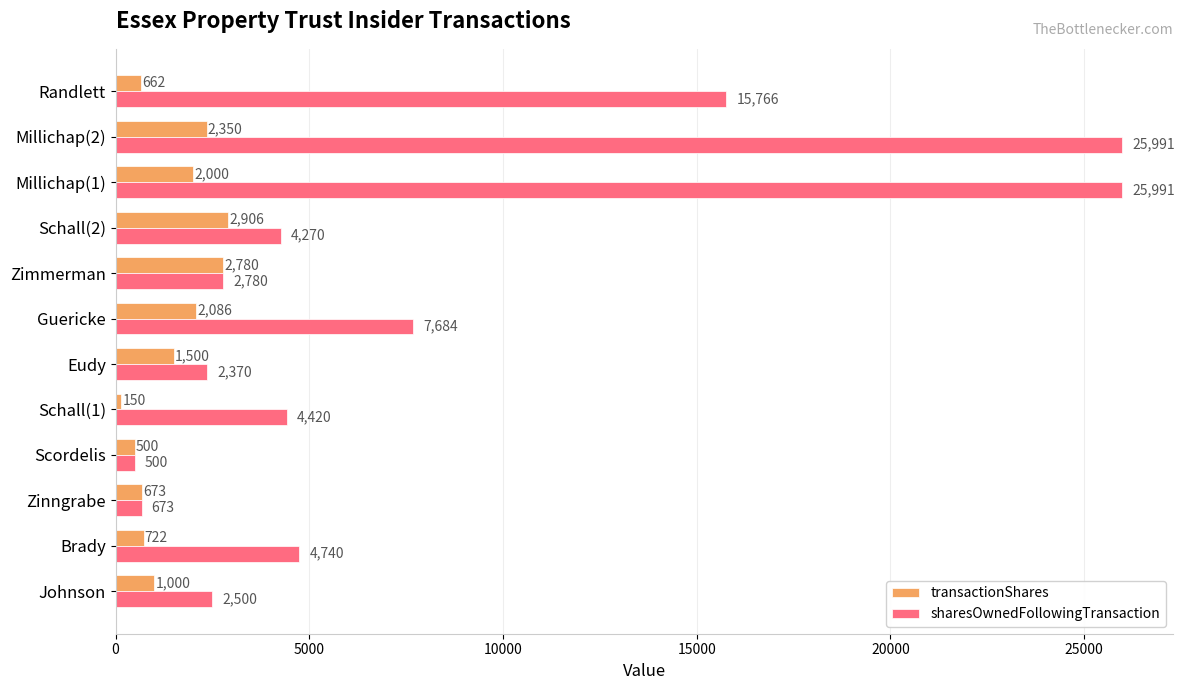

What is the minimum value shown in the chart?

150